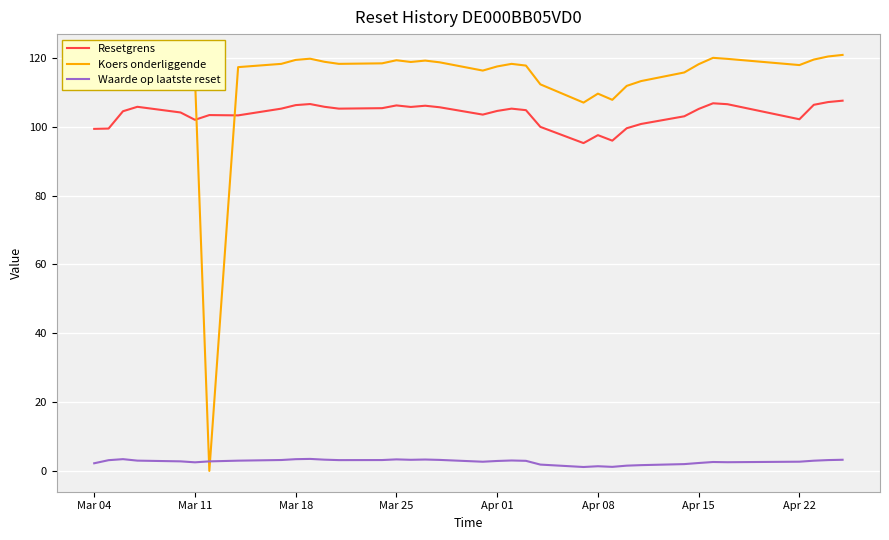

List the series in order of their peak value, lowest first.

Waarde op laatste reset, Resetgrens, Koers onderliggende